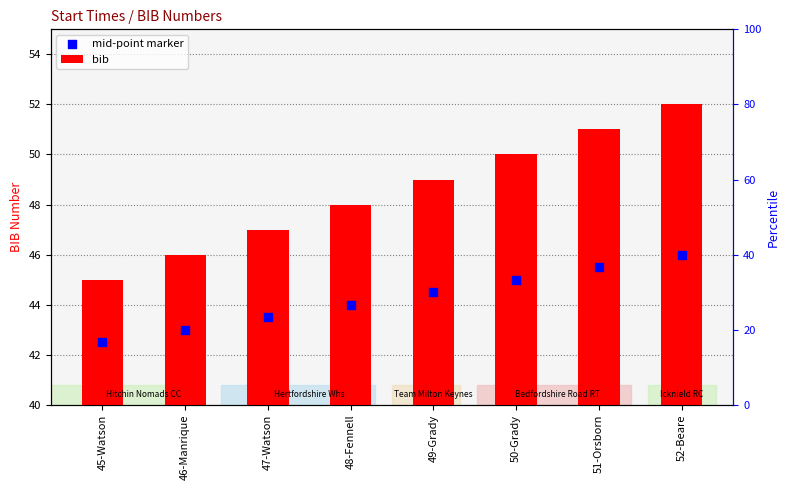

Which series has the largest total across all categories?

bib